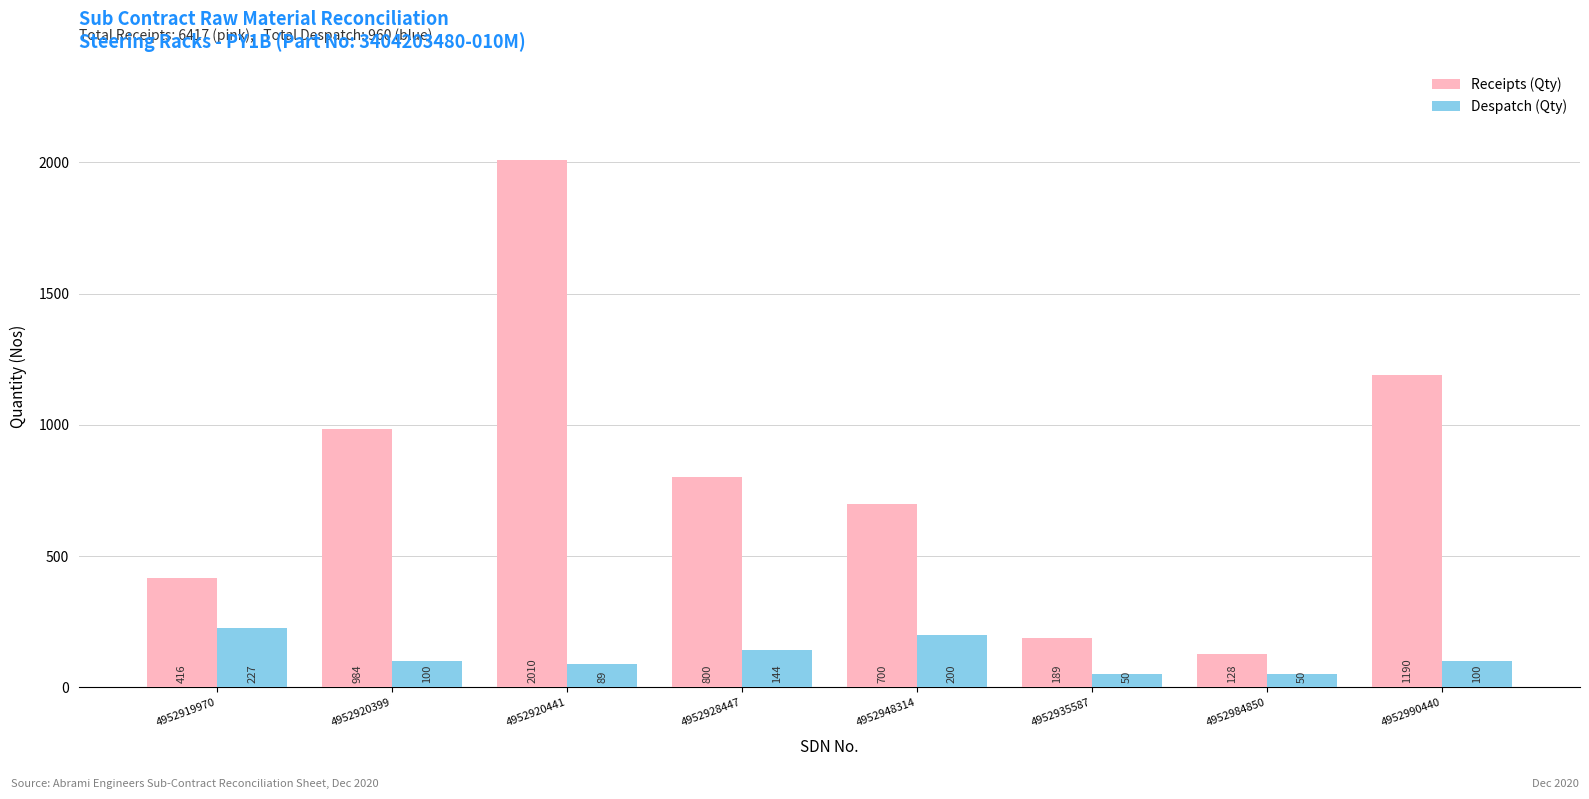

Count the number of data series in this chart.

2